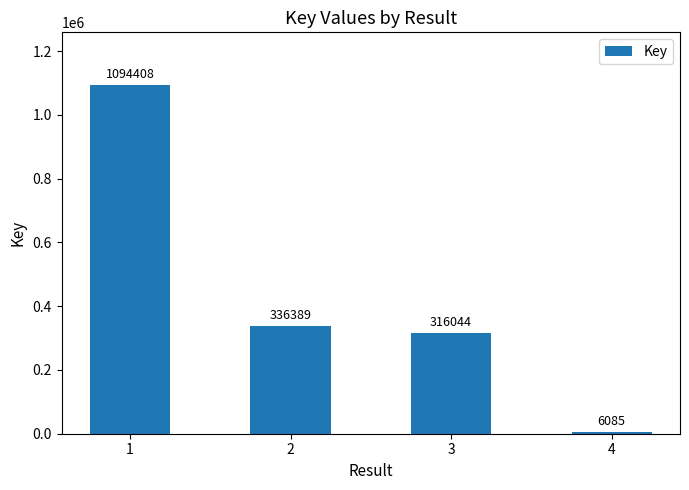

At which label does the data first exceed 336389?

1